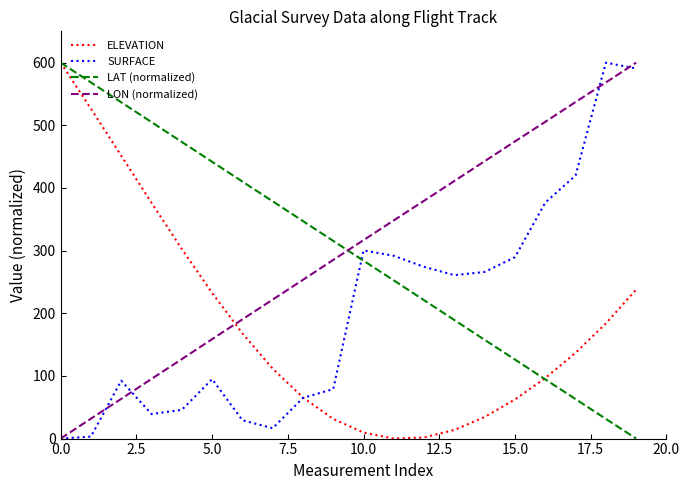

How many times do LON (normalized) and LAT (normalized) cross each other?

1